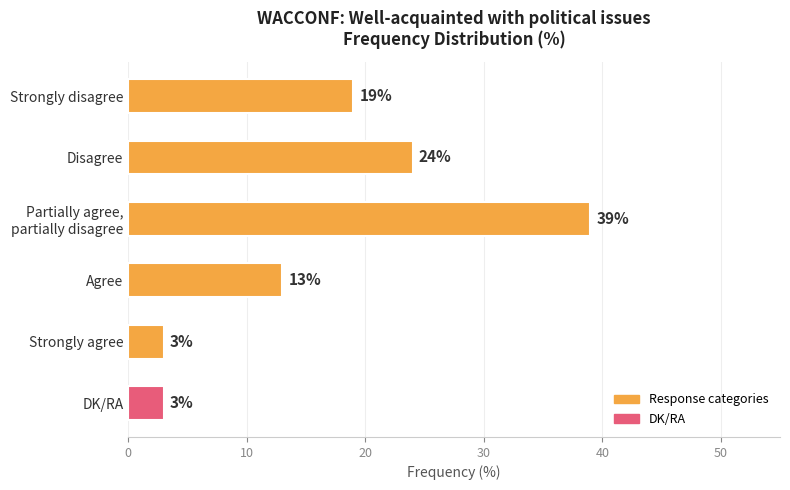

Where is the data nearest to the value 21?

Strongly disagree